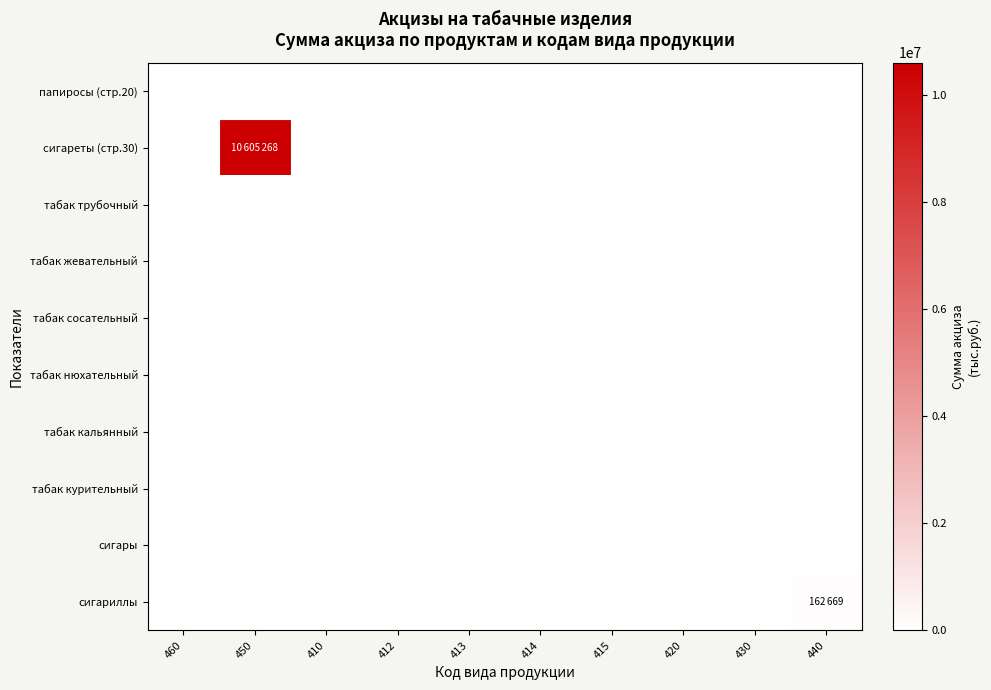

Reading left to right, list all the values displayed in this chart.

папиросы (стр.20): 460=0	450=0	410=0	412=0	413=0	414=0	415=0	420=0	430=0	440=0
сигареты (стр.30): 460=0	450=10605268	410=0	412=0	413=0	414=0	415=0	420=0	430=0	440=0
табак трубочный: 460=0	450=0	410=0	412=0	413=0	414=0	415=0	420=0	430=0	440=0
табак жевательный: 460=0	450=0	410=0	412=0	413=0	414=0	415=0	420=0	430=0	440=0
табак сосательный: 460=0	450=0	410=0	412=0	413=0	414=0	415=0	420=0	430=0	440=0
табак нюхательный: 460=0	450=0	410=0	412=0	413=0	414=0	415=0	420=0	430=0	440=0
табак кальянный: 460=0	450=0	410=0	412=0	413=0	414=0	415=0	420=0	430=0	440=0
табак курительный: 460=0	450=0	410=0	412=0	413=0	414=0	415=0	420=0	430=0	440=0
сигары: 460=0	450=0	410=0	412=0	413=0	414=0	415=0	420=0	430=0	440=0
сигариллы: 460=0	450=0	410=0	412=0	413=0	414=0	415=0	420=0	430=0	440=162669